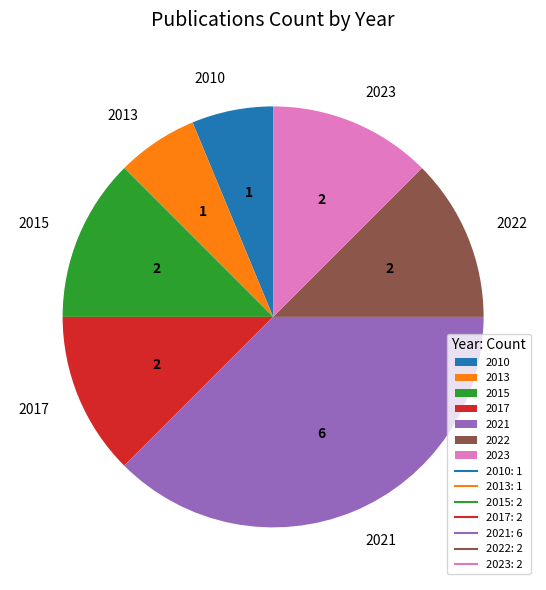

Which category has the biggest portion of the pie?

2021